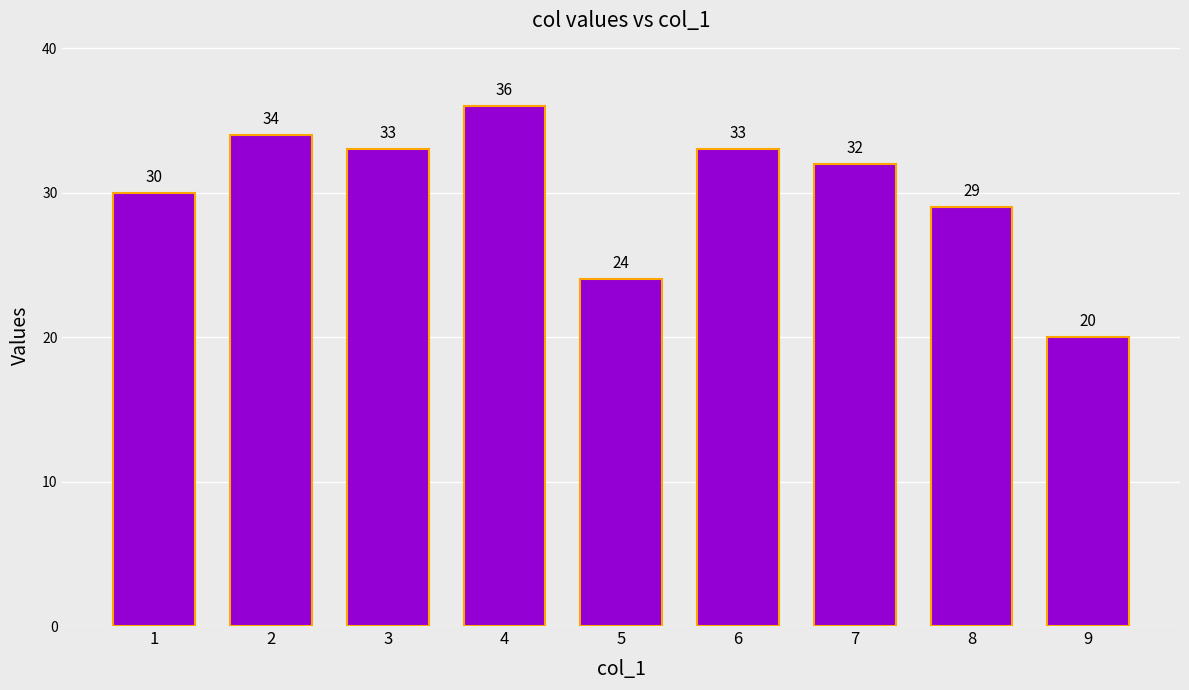

Does the chart contain stacked bars?

No